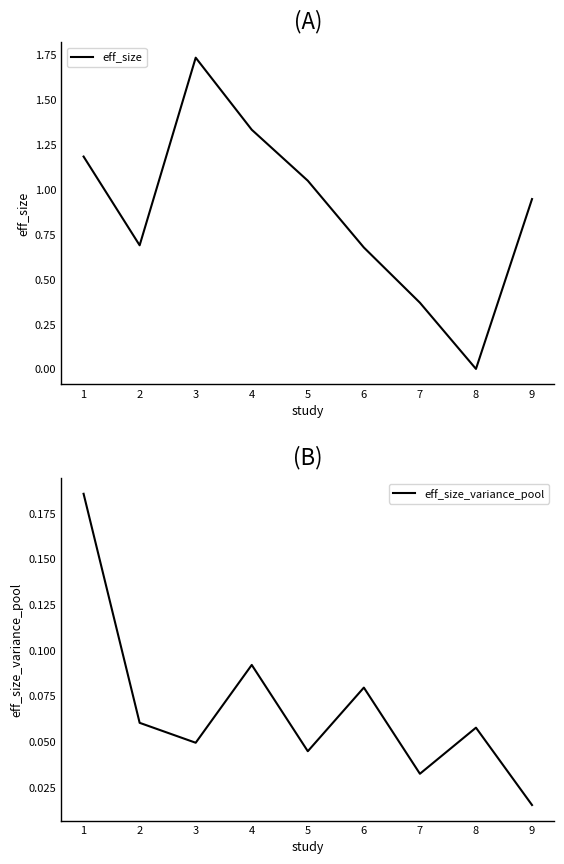

How many values in eff_size are above zero?

8